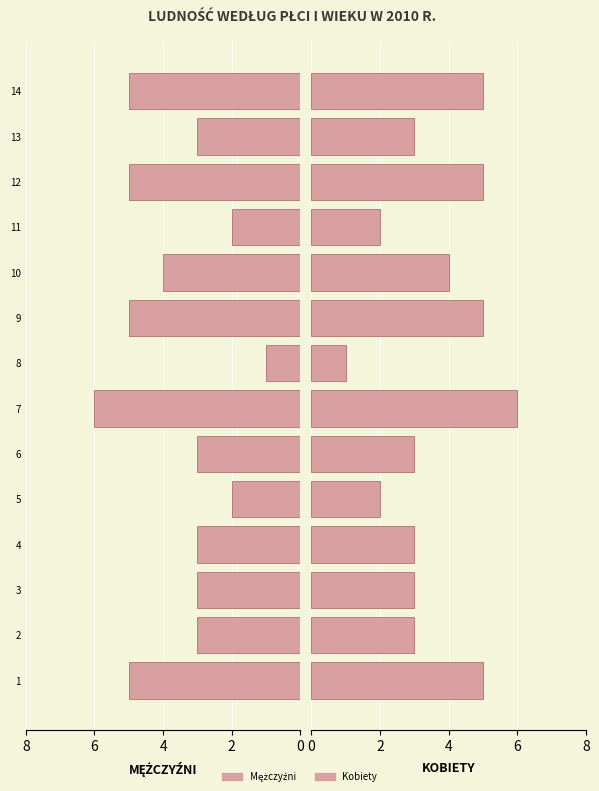

At how many categories does at least one series exceed 4?

5